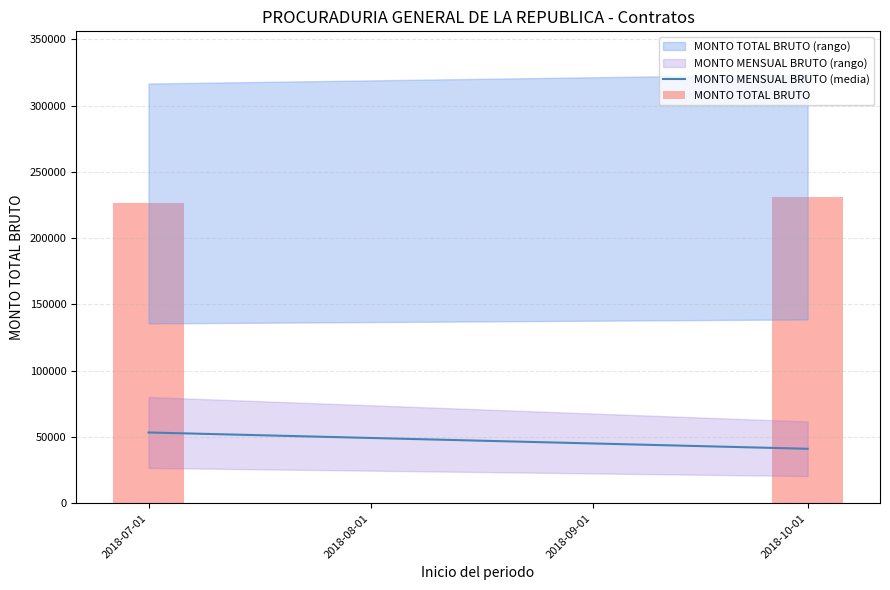

What is the approximate value at 2018-07-01?

226155.1